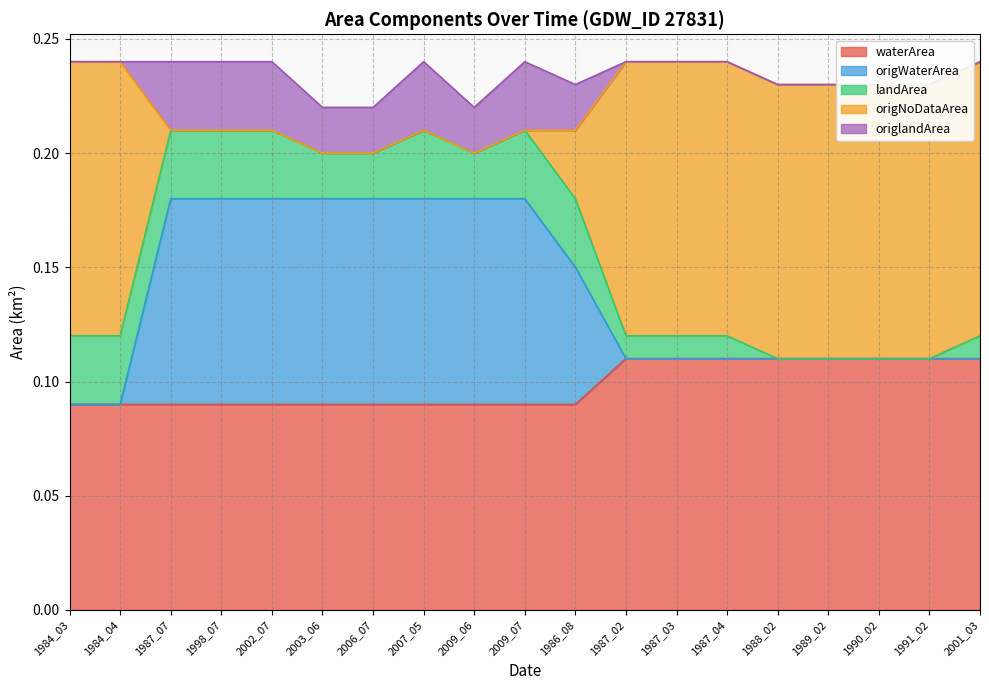

What are all the series names shown in the legend?

waterArea, origWaterArea, landArea, origNoDataArea, origlandArea